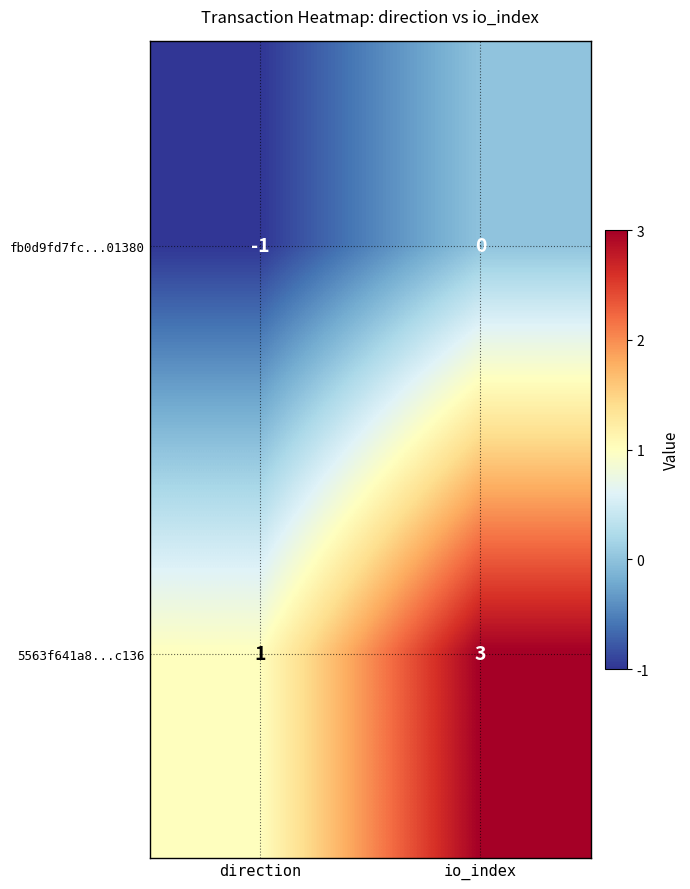

Between direction and io_index, which series saw the biggest shift?

5563f641a8...c136